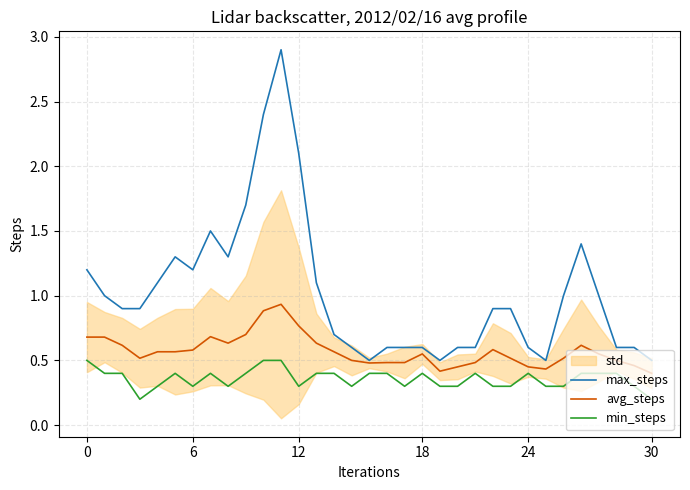

Which has a higher value, 27 or 23?

27